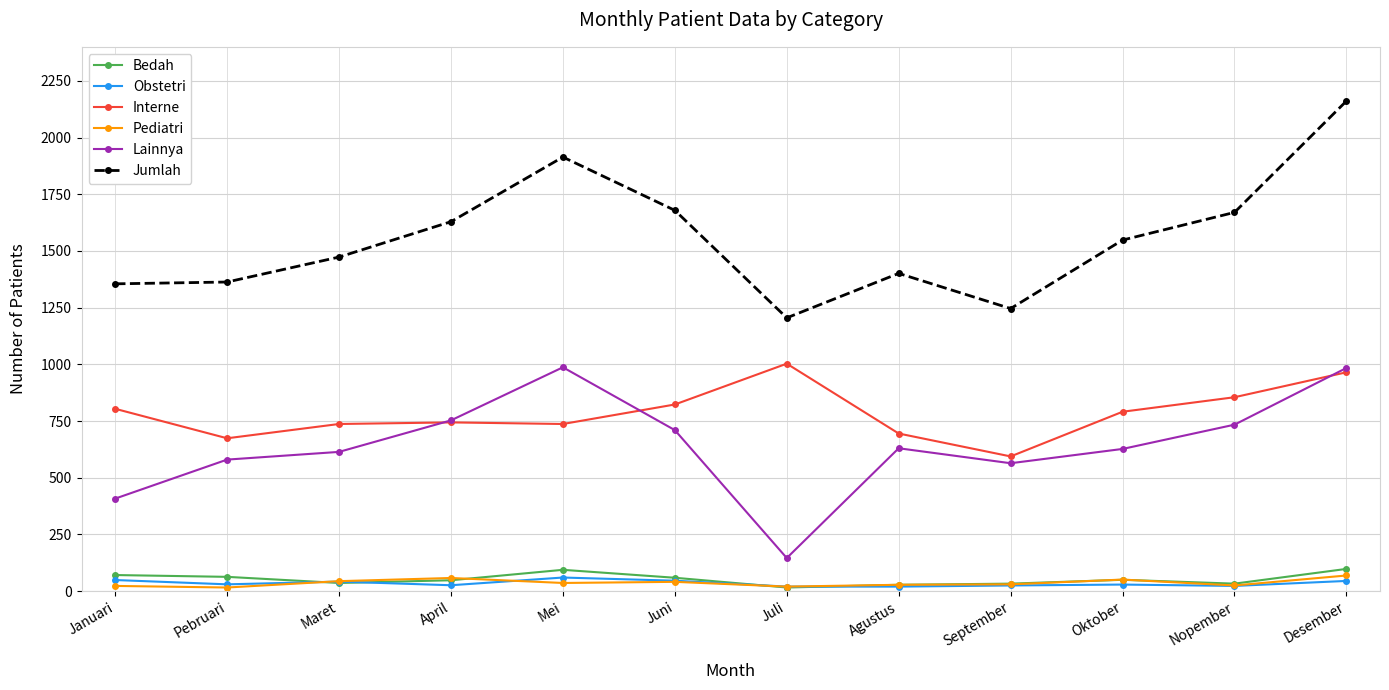

Which series changed the most between April and Desember?

Jumlah